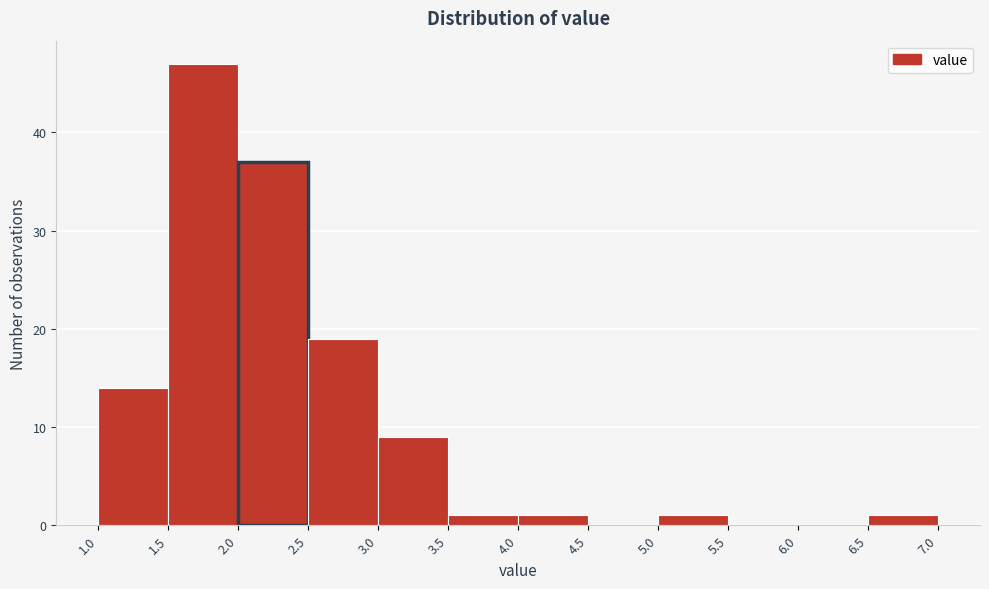

Over which range of the x-axis is the bar tallest?

1.5 to 2.0